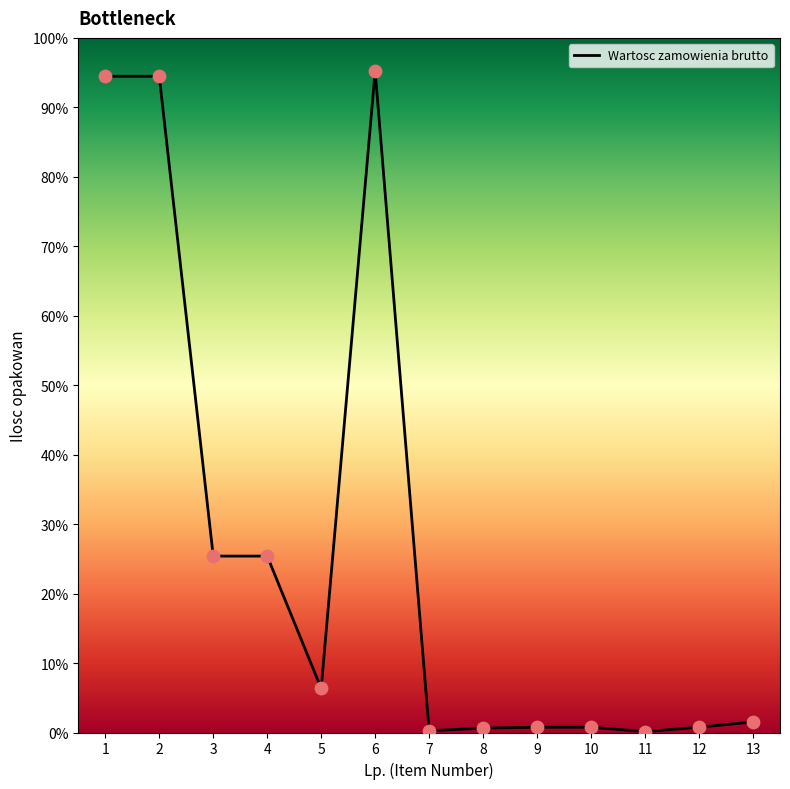

Does the chart have visible grid lines?

No